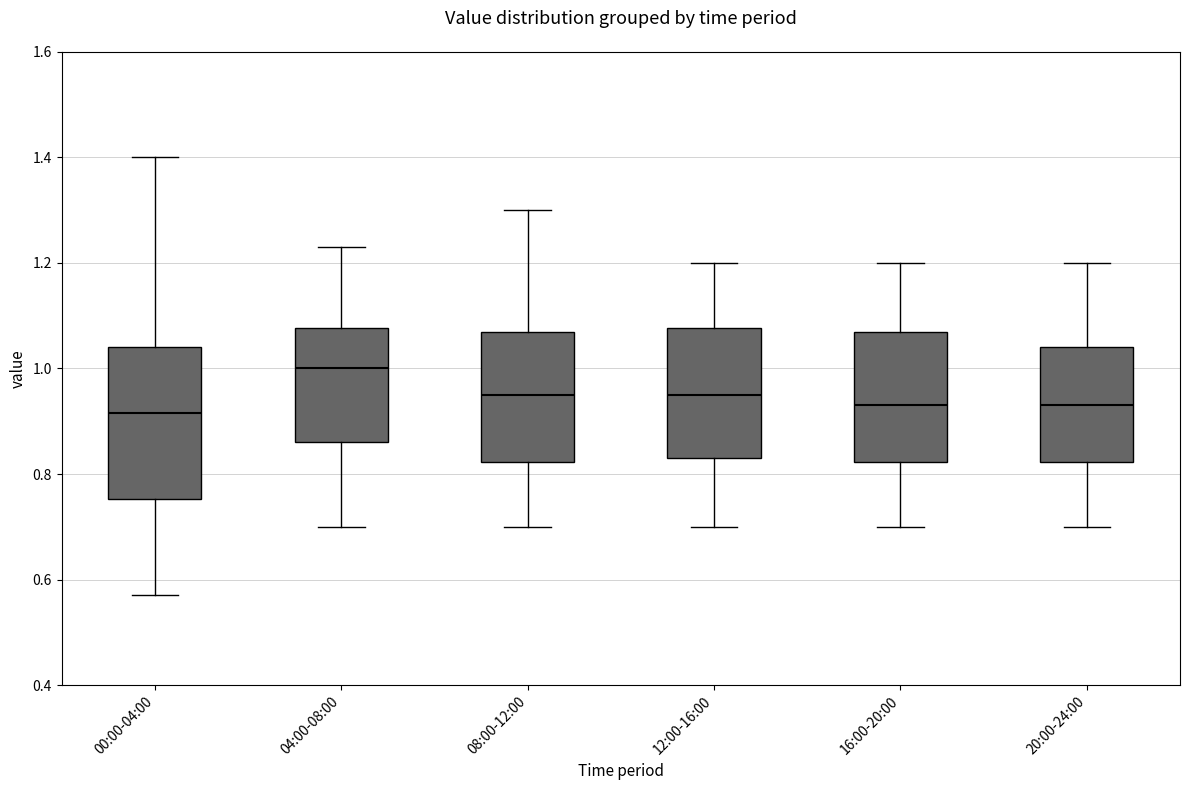

Reading left to right, transcribe this box plot: for each box, give where its median line is, the range the box spans, and where its two whiskers end, as read against the y-axis. The values are not printed on the chart, so give them approximately, as read against the axis.

00:00-04:00: median 0.92, box 0.76 to 1.04, whiskers 0.58 to 1.40
04:00-08:00: median 1.00, box 0.86 to 1.08, whiskers 0.70 to 1.24
08:00-12:00: median 0.96, box 0.82 to 1.08, whiskers 0.70 to 1.30
12:00-16:00: median 0.96, box 0.84 to 1.08, whiskers 0.70 to 1.20
16:00-20:00: median 0.94, box 0.82 to 1.08, whiskers 0.70 to 1.20
20:00-24:00: median 0.94, box 0.82 to 1.04, whiskers 0.70 to 1.20